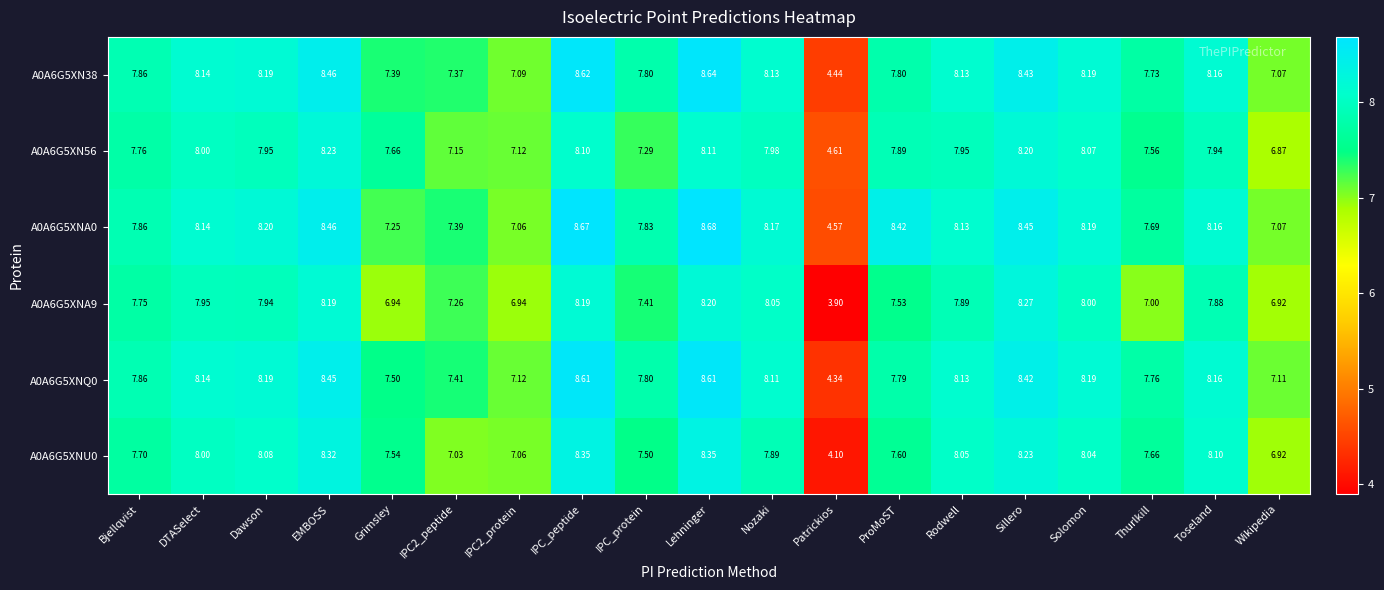

What is the minimum value shown in the chart?

3.9